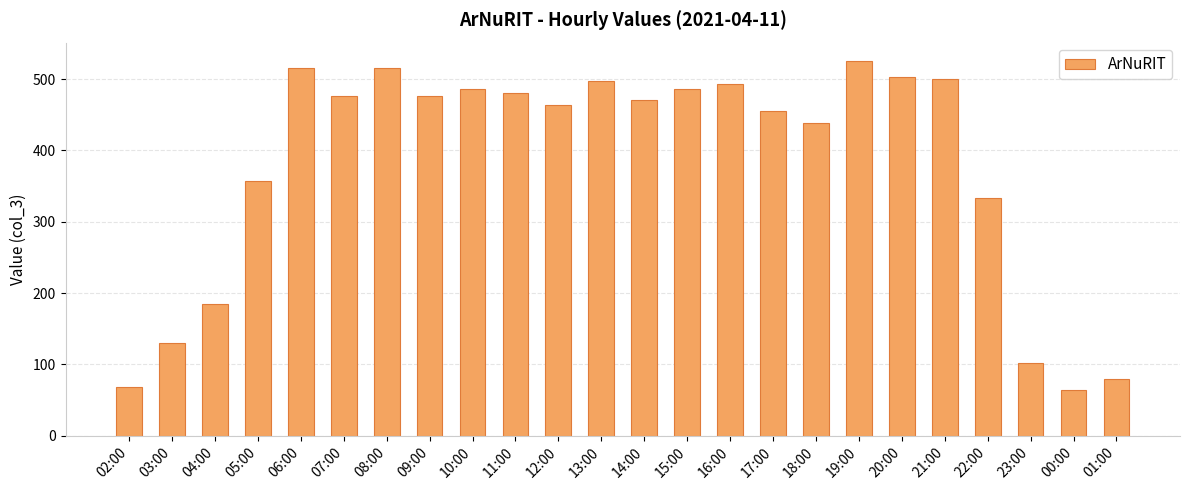

What is the smallest value displayed?

64